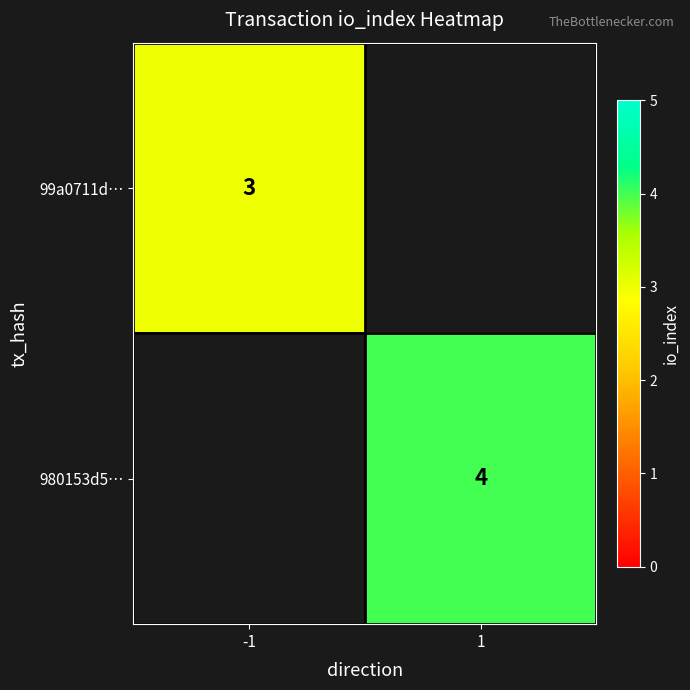

True or false: 980153d5… has a value of 7 at 1.

False